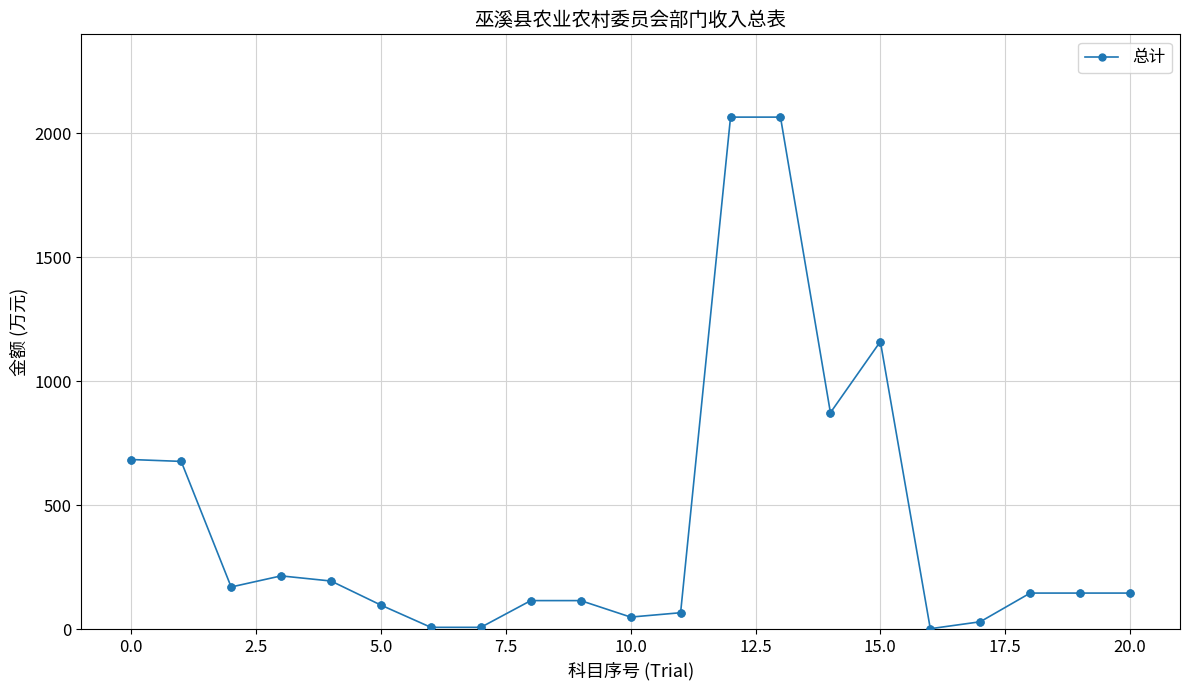

What is the value of the 1st point from the left?

684.6